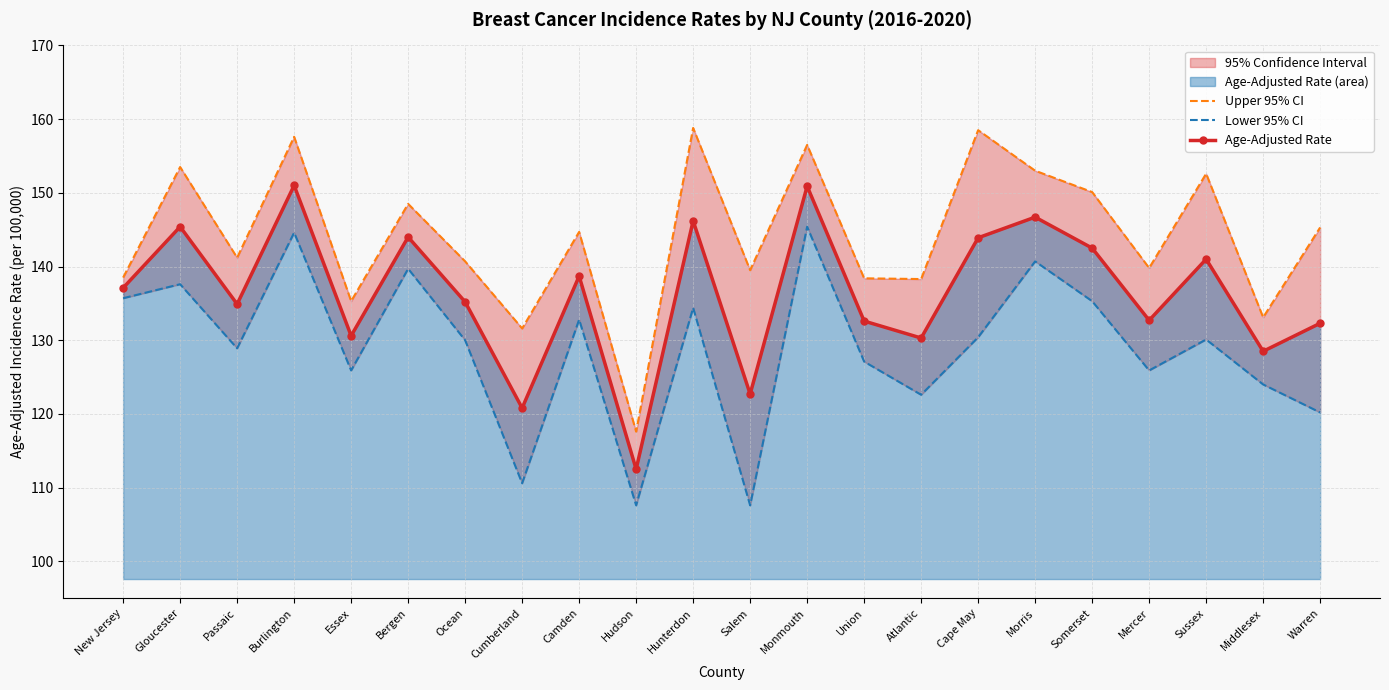

What is the difference between the second highest and minimum values in the Upper 95% CI series?

40.9